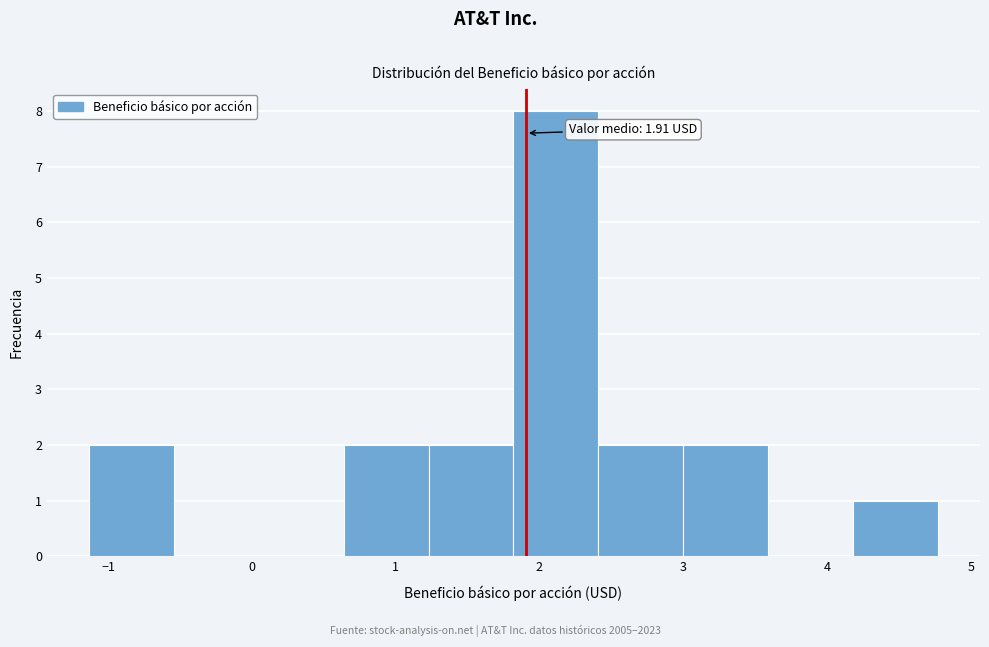

Over which range of the x-axis is the bar tallest?

1.82 to 2.41